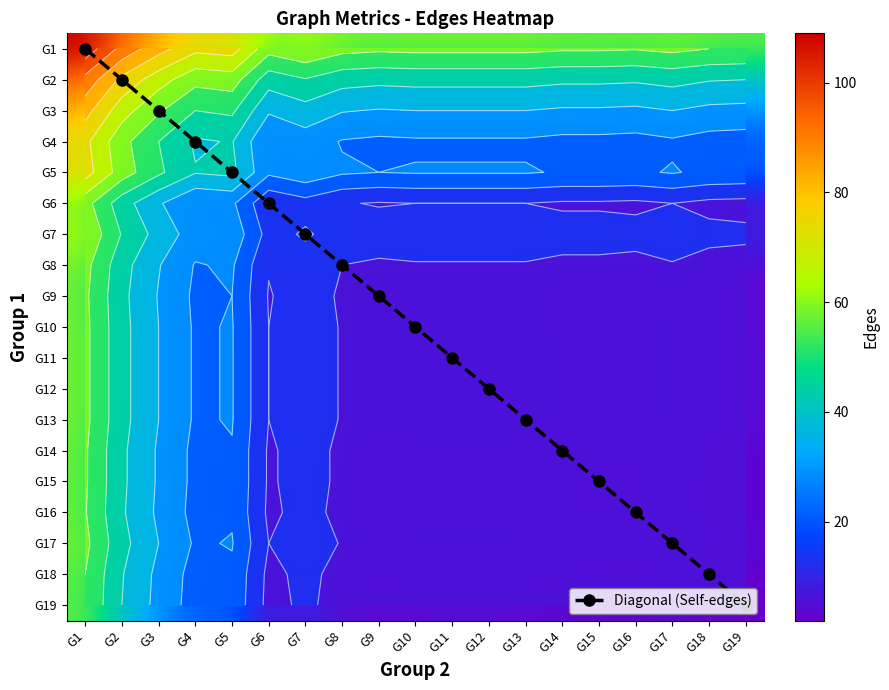

At which label does G3 reach its peak?

G1